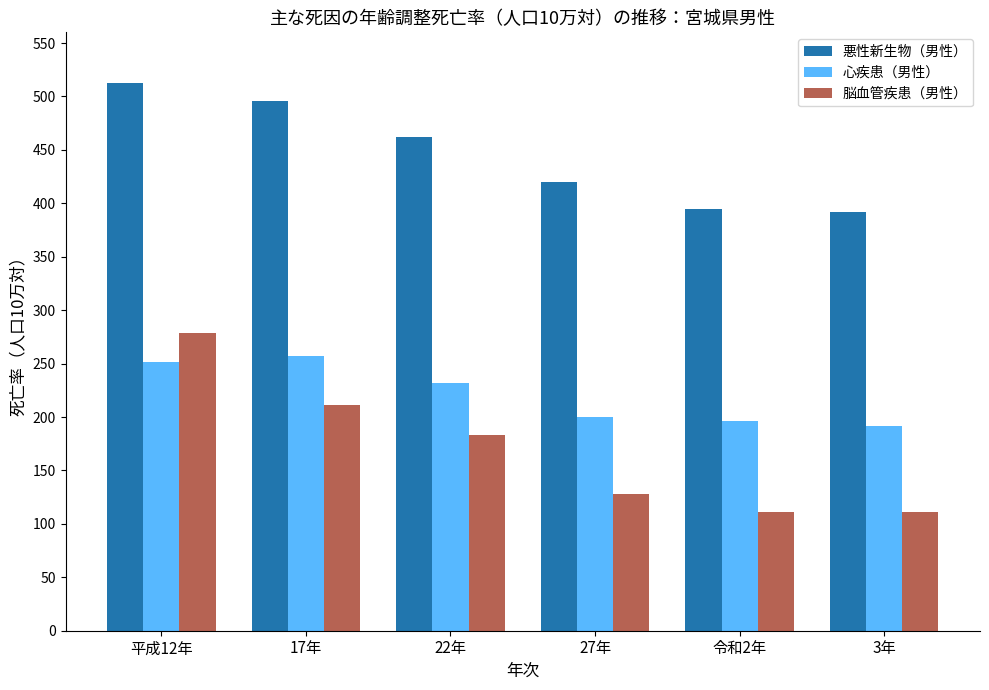

Which label corresponds to the largest value in the chart?

平成12年